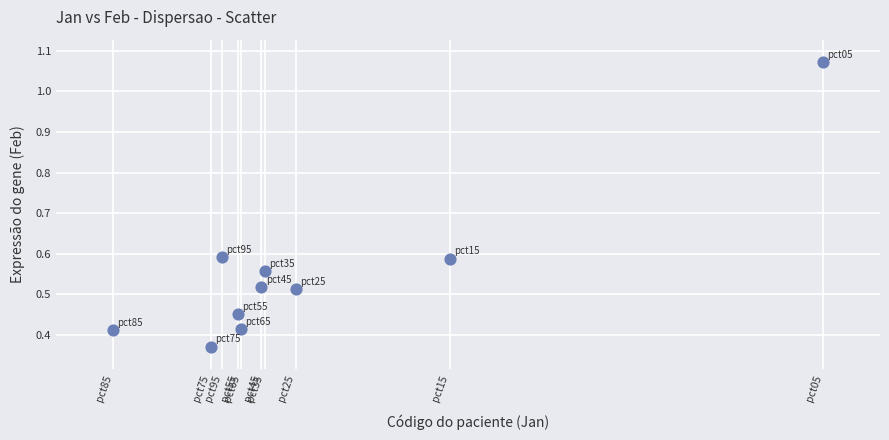

What is the average X value?

0.9